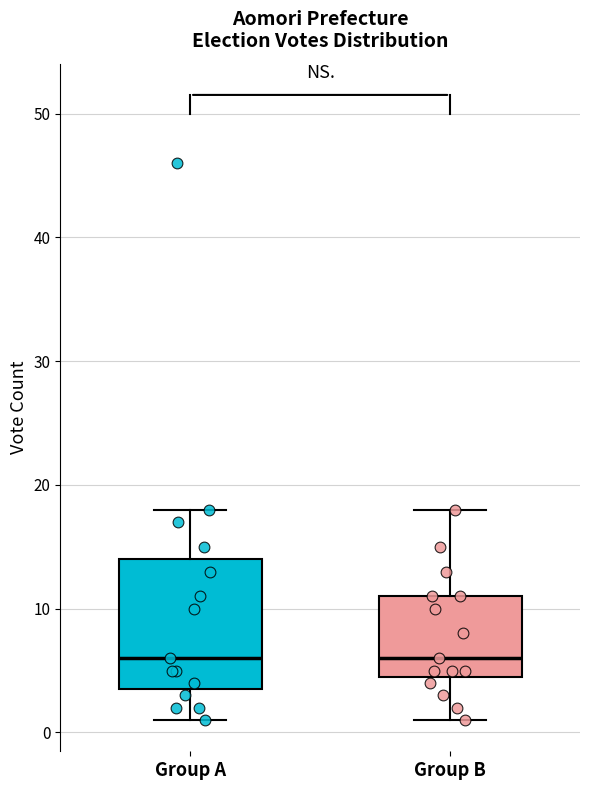

Reading left to right, transcribe this box plot: for each box, give where its median line is, the range the box spans, and where its two whiskers end, as read against the y-axis. The values are not printed on the chart, so give them approximately, as read against the axis.

Group A: median 6, box 4 to 14, whiskers 1 to 18
Group B: median 6, box 5 to 11, whiskers 1 to 18